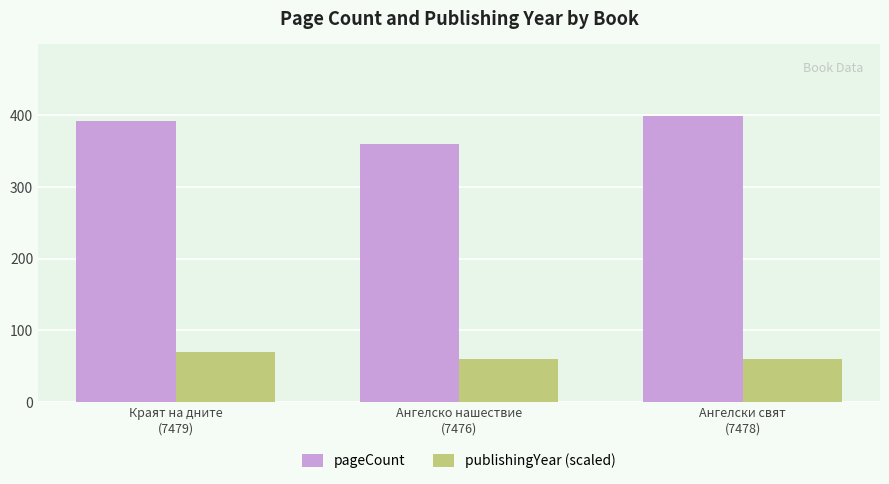

What is the spread (max minus min) of values at Ангелско нашествие
(7476)?

300